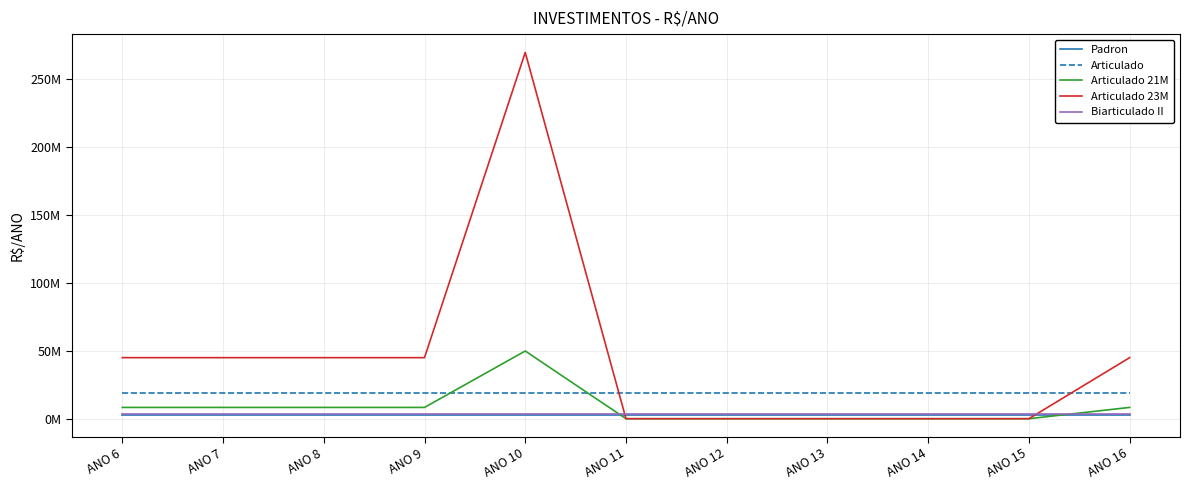

Which series has the largest range (max minus min)?

Articulado 23M